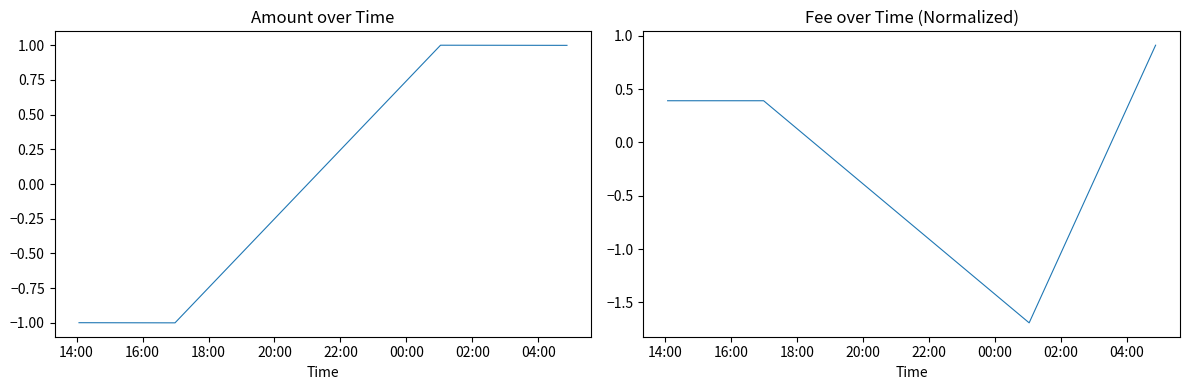

What are all the series names shown in the legend?

Amount, Fee